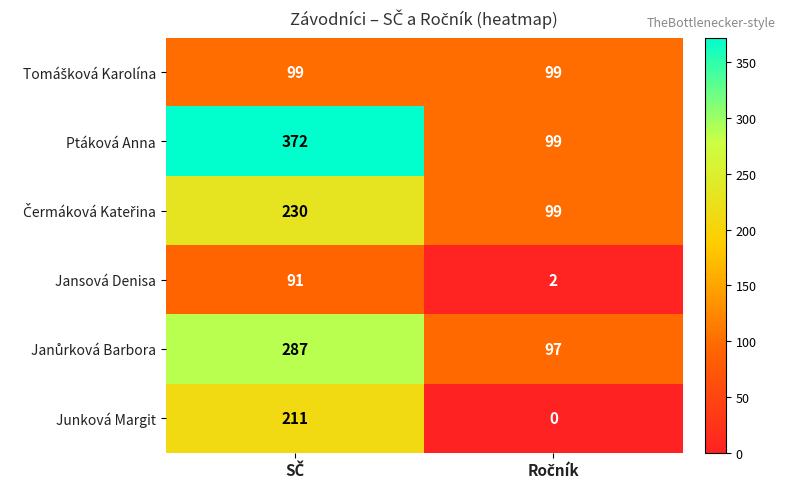

What is the sum of all Ptáková Anna values?

471